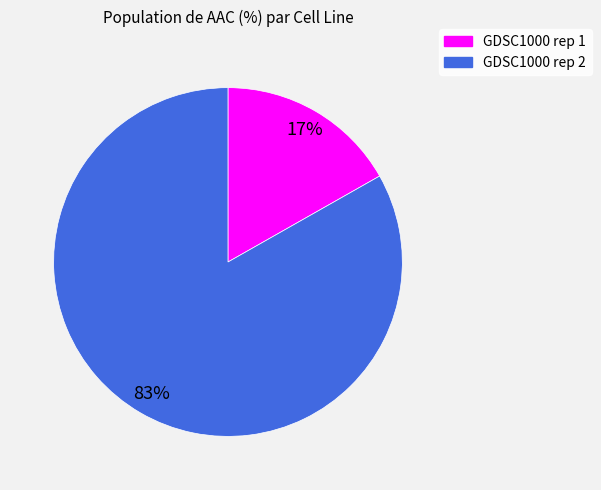

Combined, do GDSC1000 rep 1 and GDSC1000 rep 2 account for over 50%?

Yes